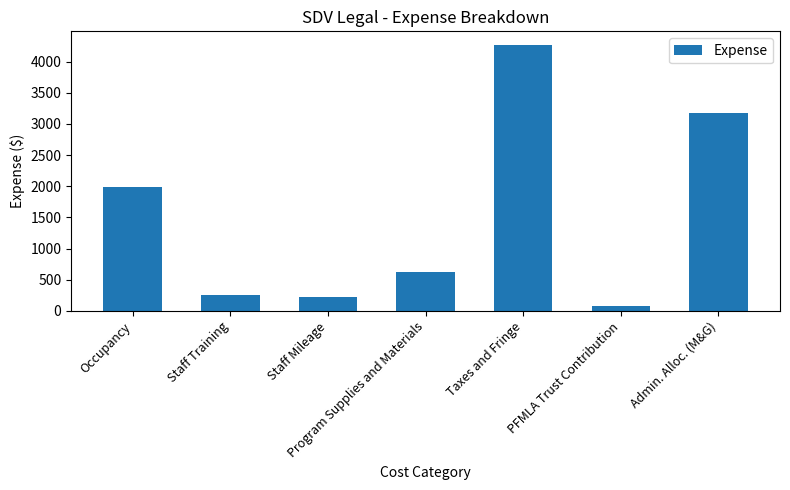

The value at Admin. Alloc. (M&G) is 3180.1. True or false?

True